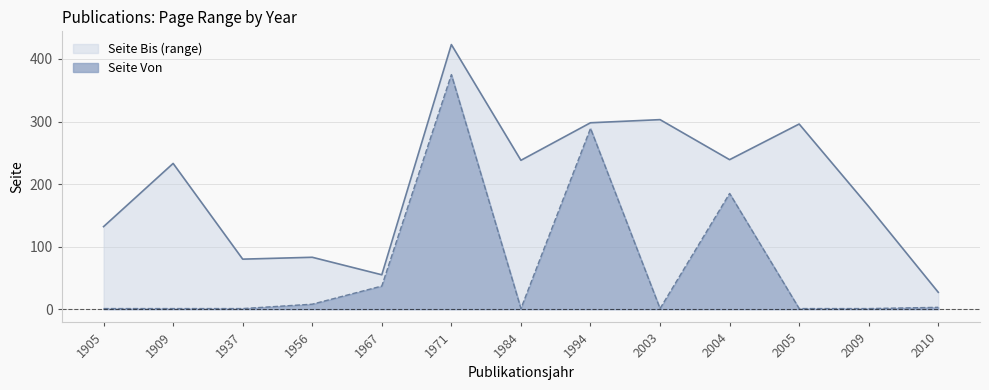

At 1971, list the series in order from smallest to largest.

Seite Von, Seite Bis